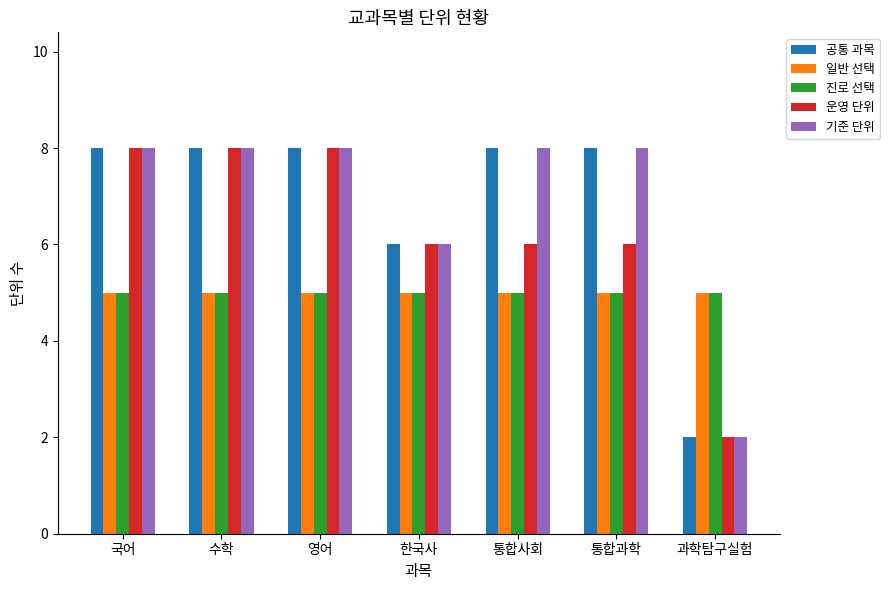

What are all the series names shown in the legend?

공통 과목, 일반 선택, 진로 선택, 운영 단위, 기준 단위